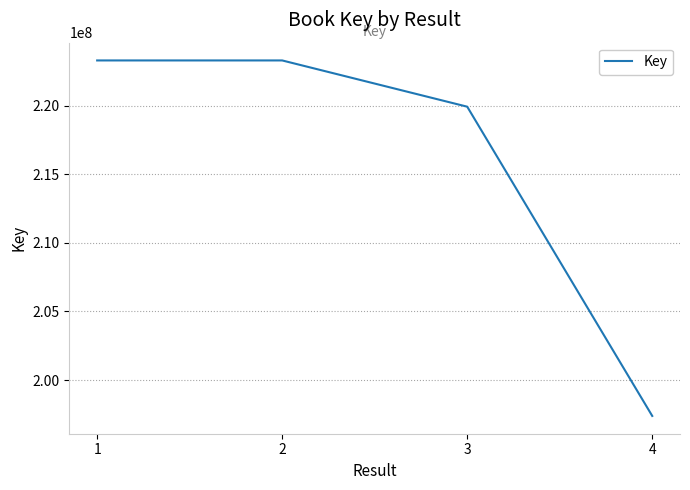

At which category does the data reach its first local peak?

2